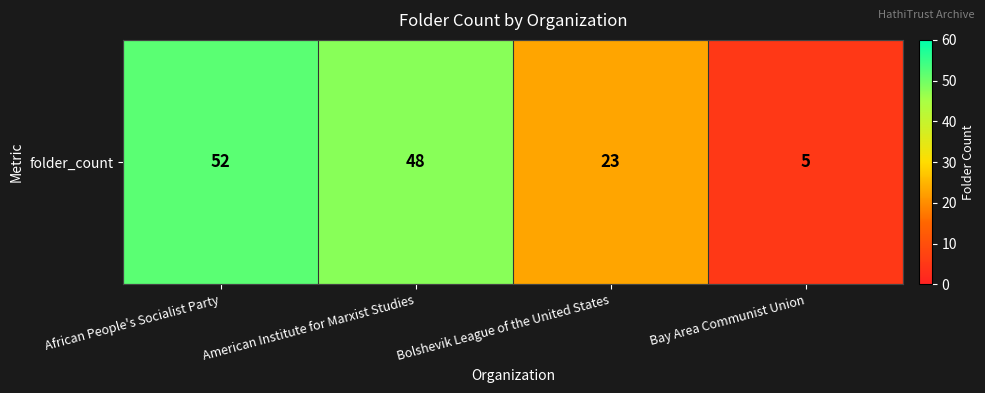

List the labels in order of value, smallest first.

Bay Area Communist Union, Bolshevik League of the United States, American Institute for Marxist Studies, African People's Socialist Party